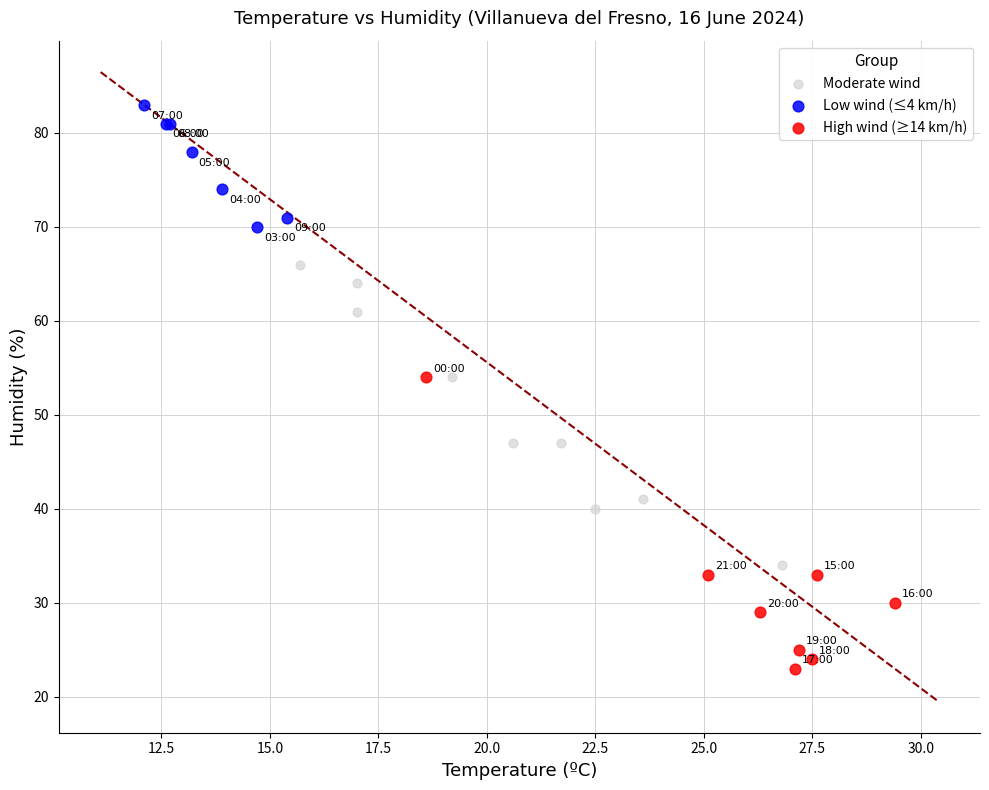

Which series reaches the minimum Y coordinate?

High wind (≥14 km/h)